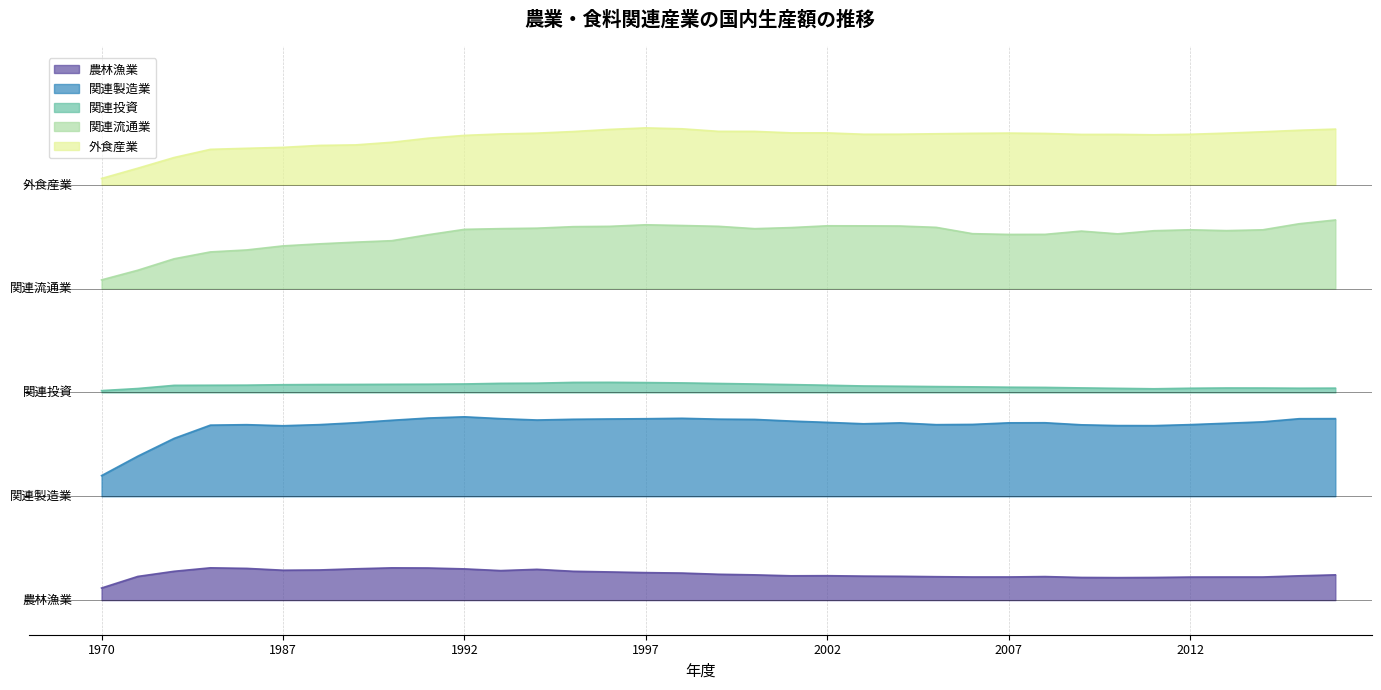

What is the average value of the 関連製造業 series?

25322.0